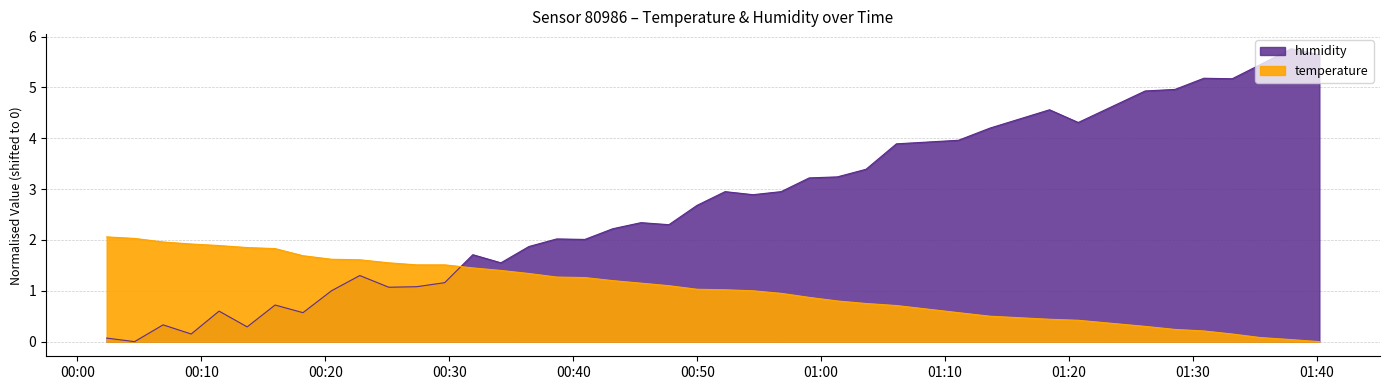

What is the maximum value for humidity?

5.8